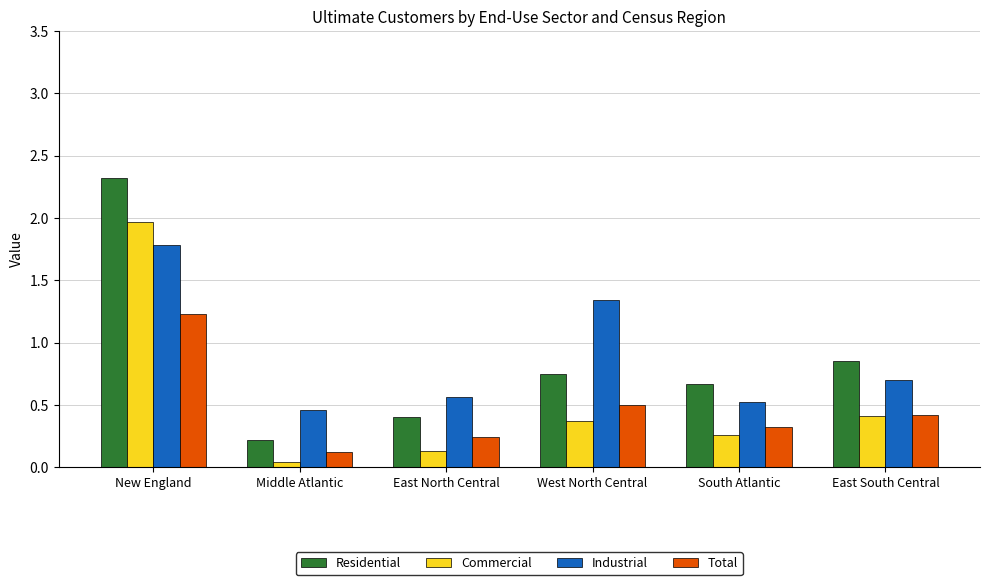

True or false: Residential has a value of 0.2 at Middle Atlantic.

True